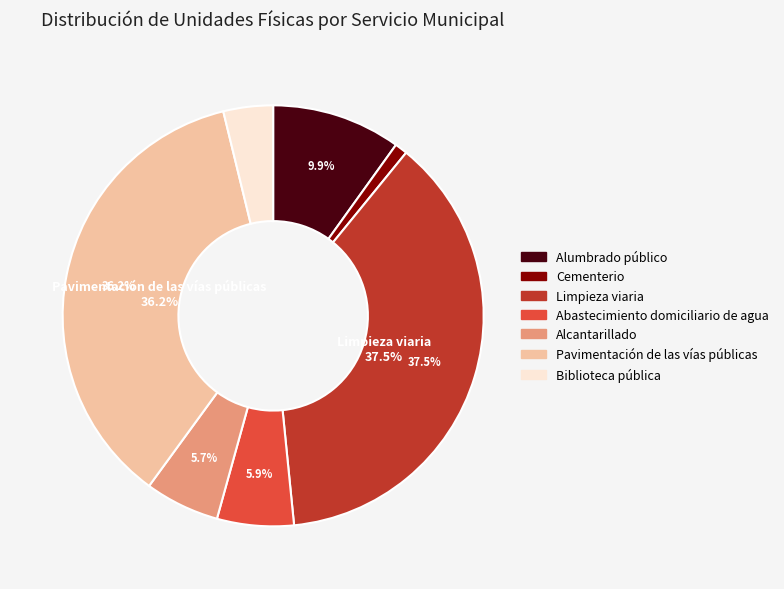

Does Cementerio represent more than half of the total?

No